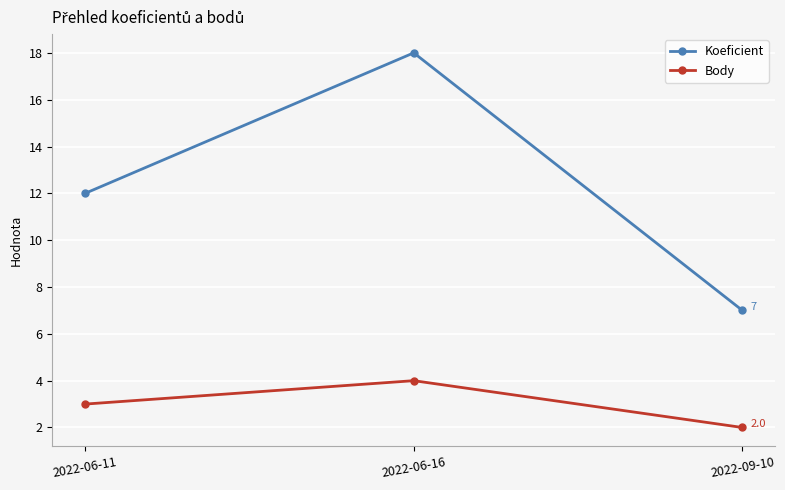

What is the spread (max minus min) of values at 2022-06-11?

9